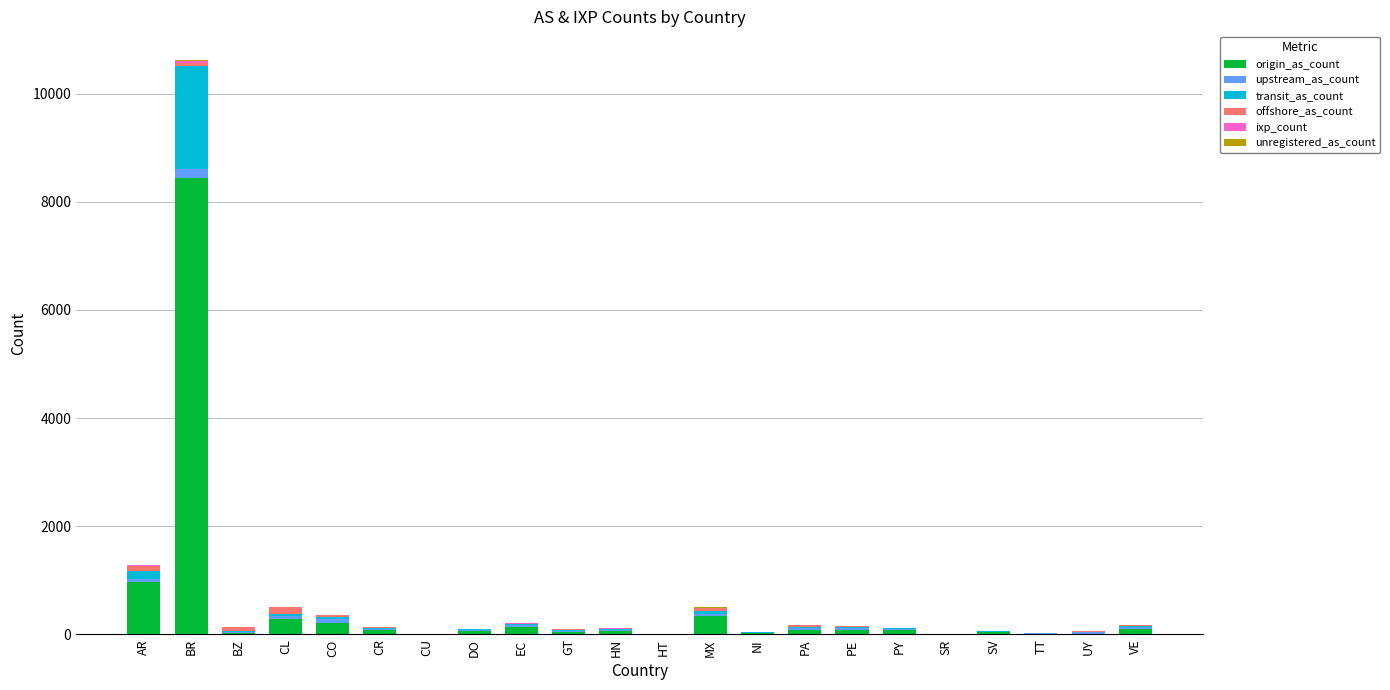

Which category has the highest value in the origin_as_count series?

BR